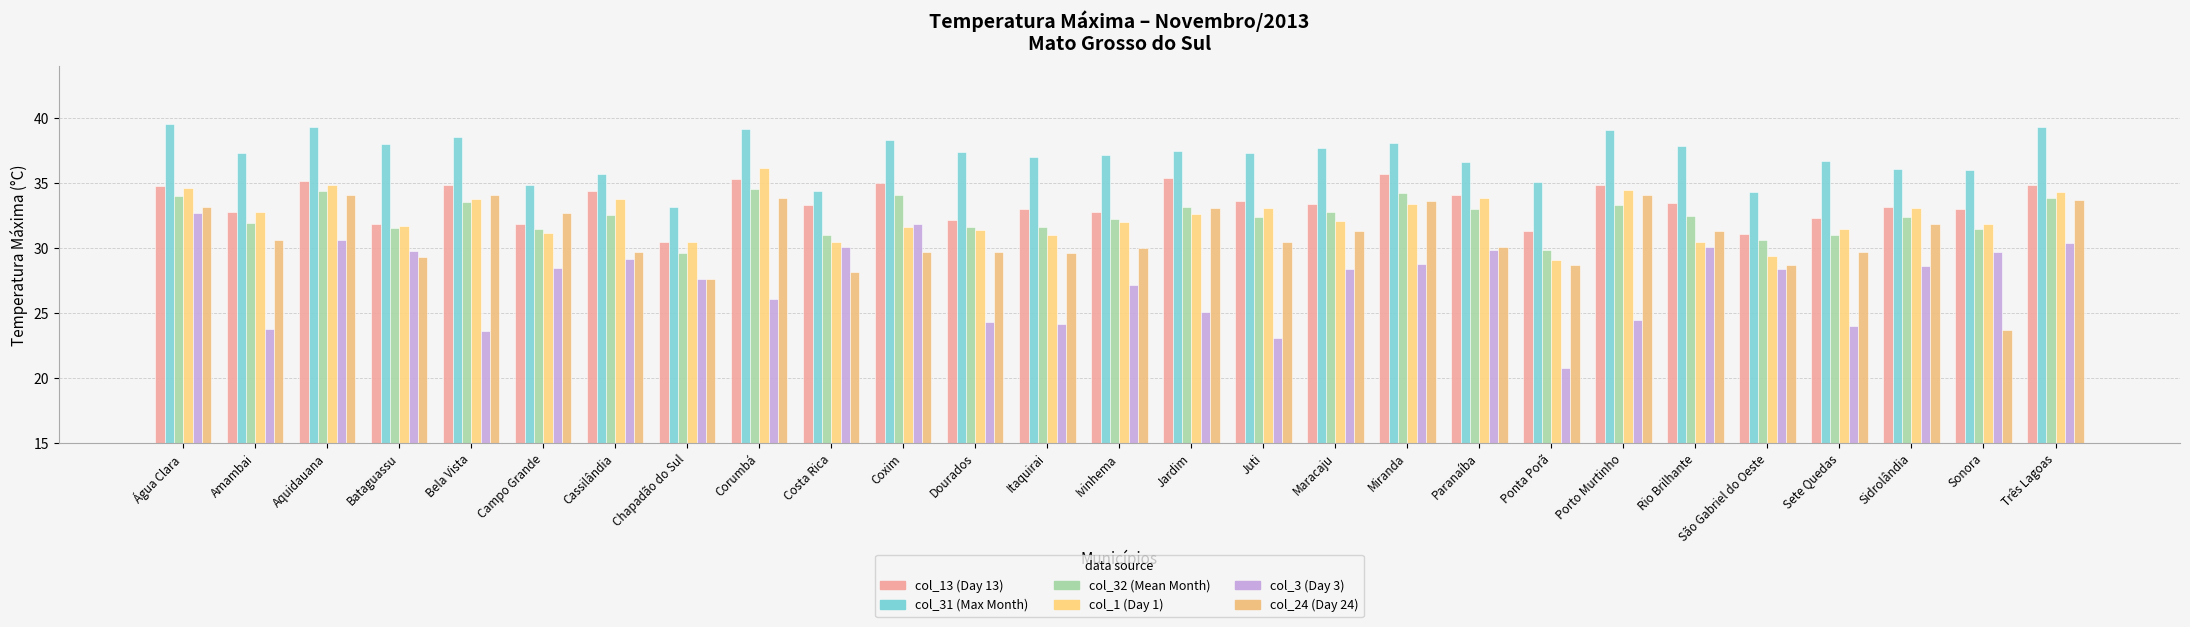

How many bars are there in total?

162